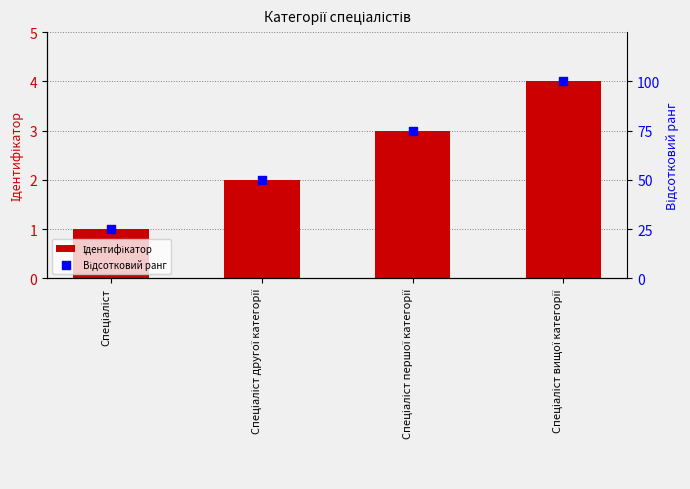

Which series has the largest total across all categories?

Відсотковий ранг